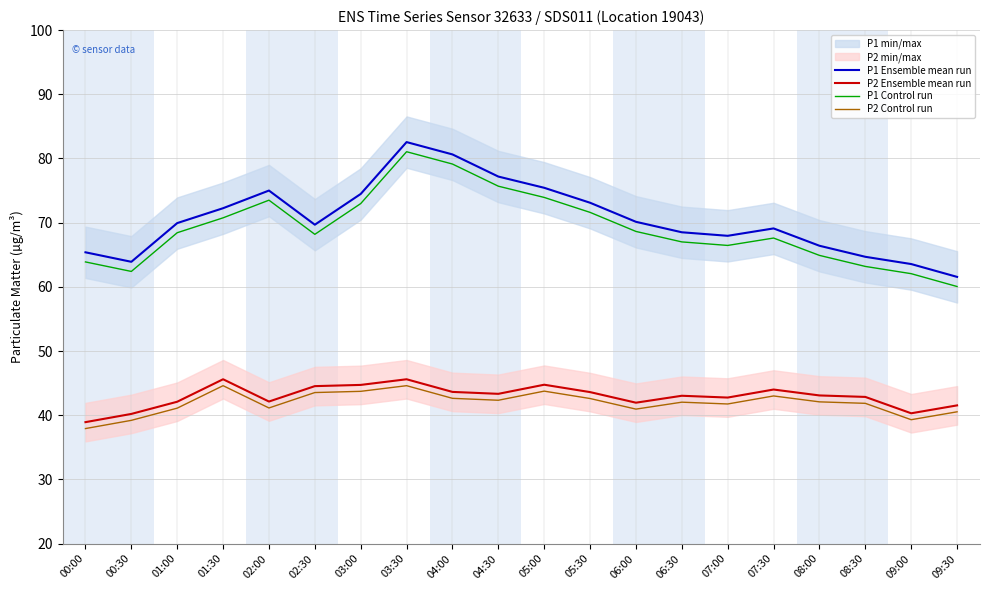

How many lines are shown in the chart?

4